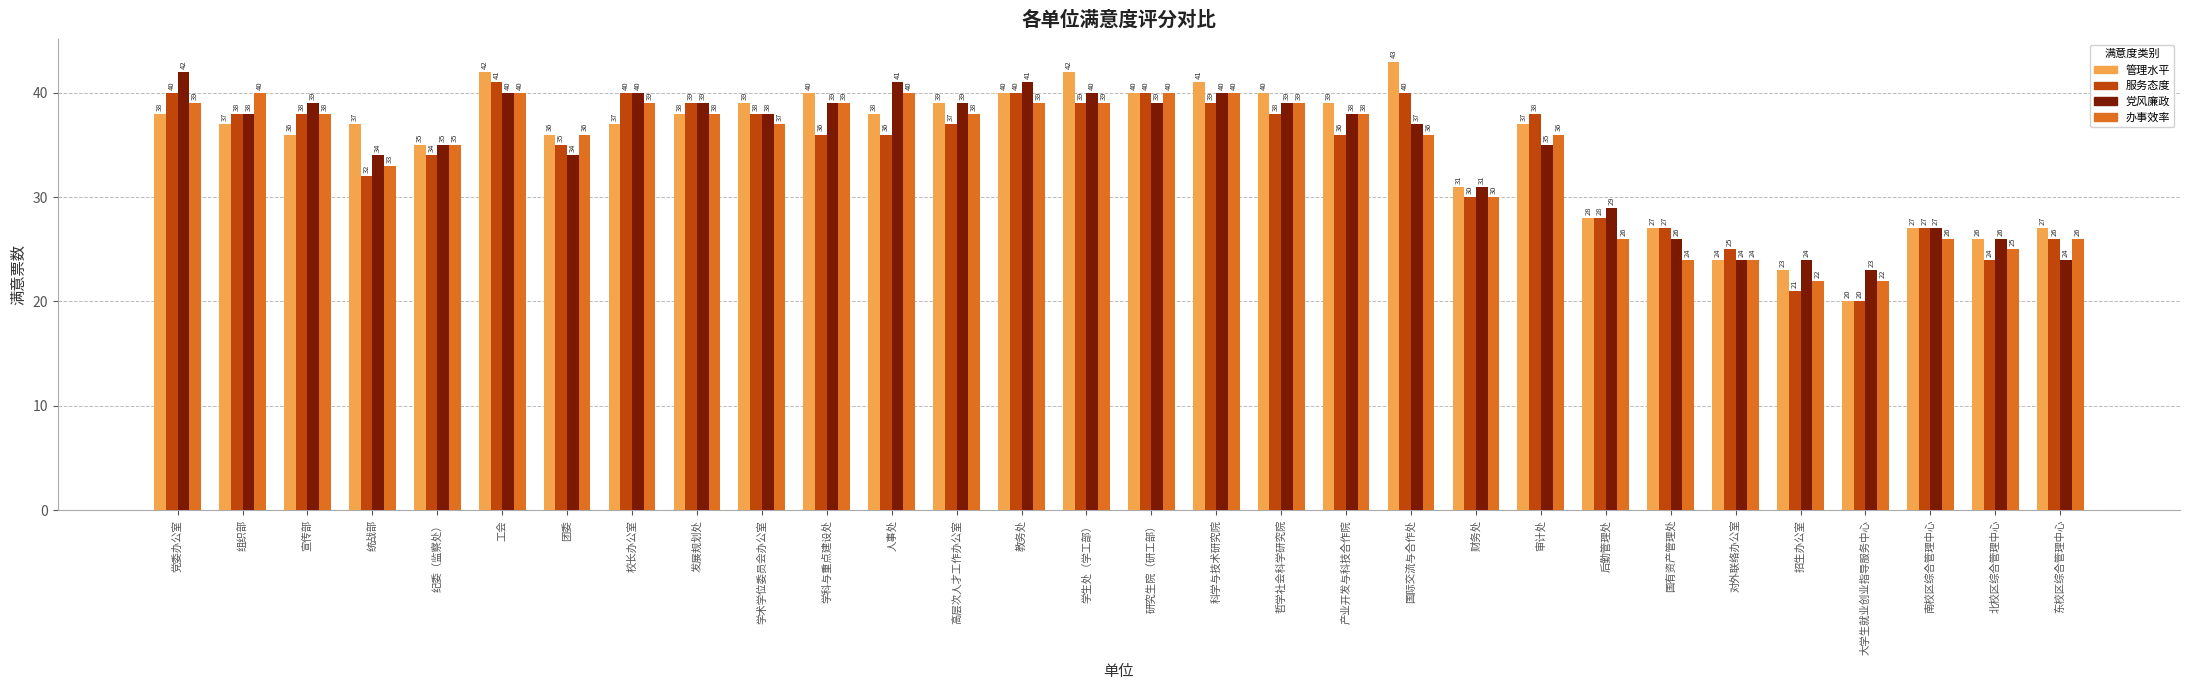

What is the minimum value shown in the chart?

20